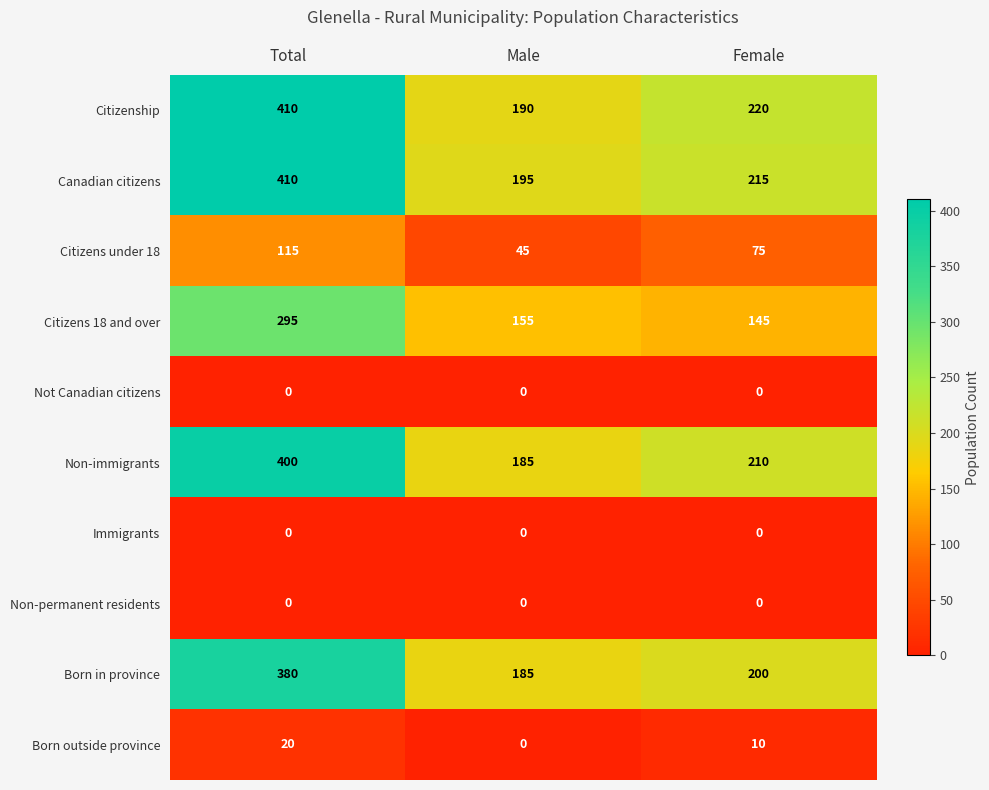

At which category is the sum across all series the highest?

Total